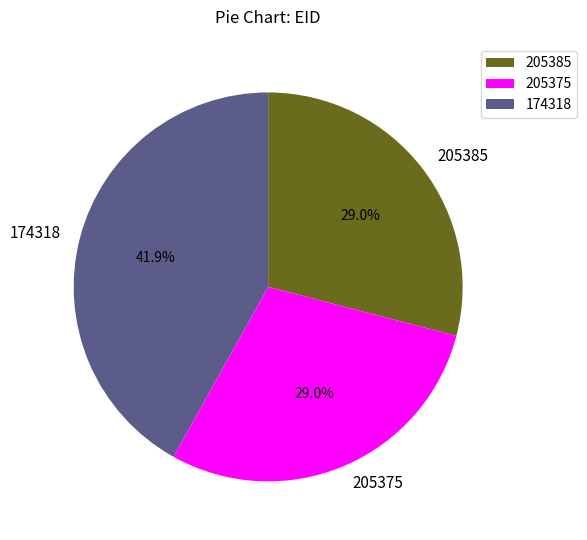

Is the sum of 205375 and 174318 greater than half?

Yes